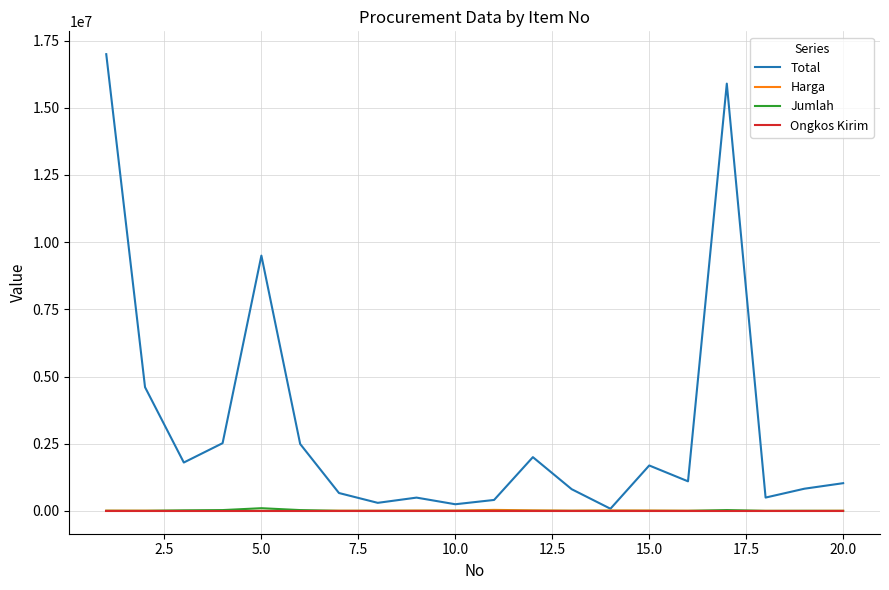

Which series has the largest total across all categories?

Total